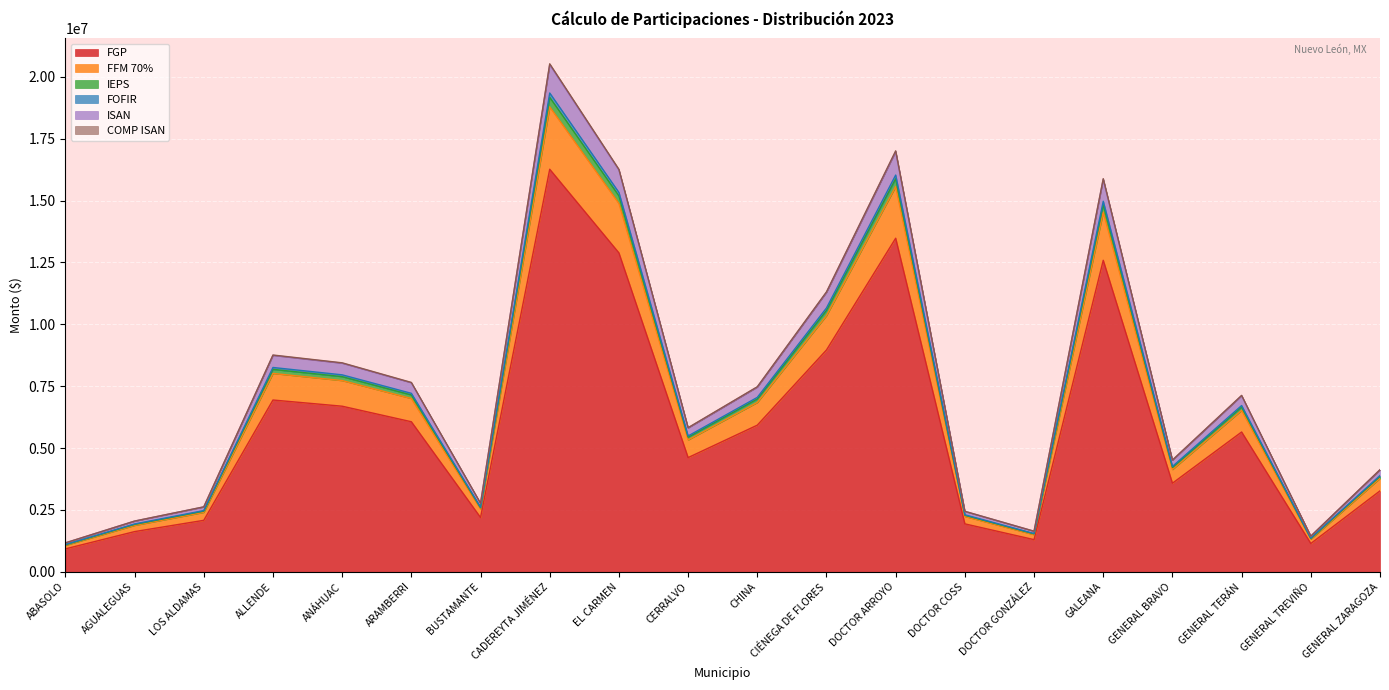

What is the label of the 18th point from the right?

LOS ALDAMAS